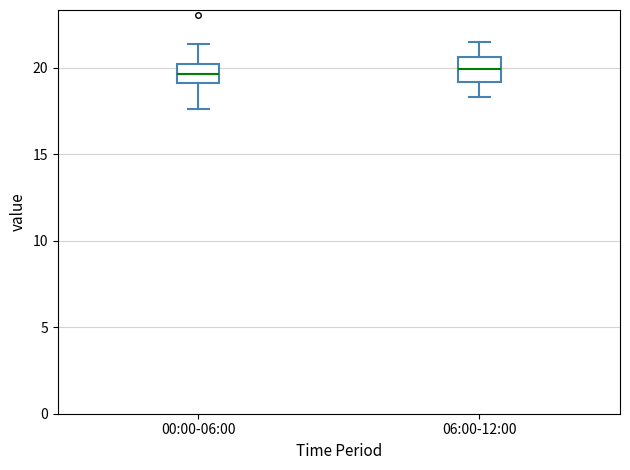

Reading left to right, transcribe this box plot: for each box, give where its median line is, the range the box spans, and where its two whiskers end, as read against the y-axis. The values are not printed on the chart, so give them approximately, as read against the axis.

00:00-06:00: median 19.5, box 19.0 to 20.0, whiskers 17.5 to 21.5
06:00-12:00: median 20.0, box 19.0 to 20.5, whiskers 18.5 to 21.5